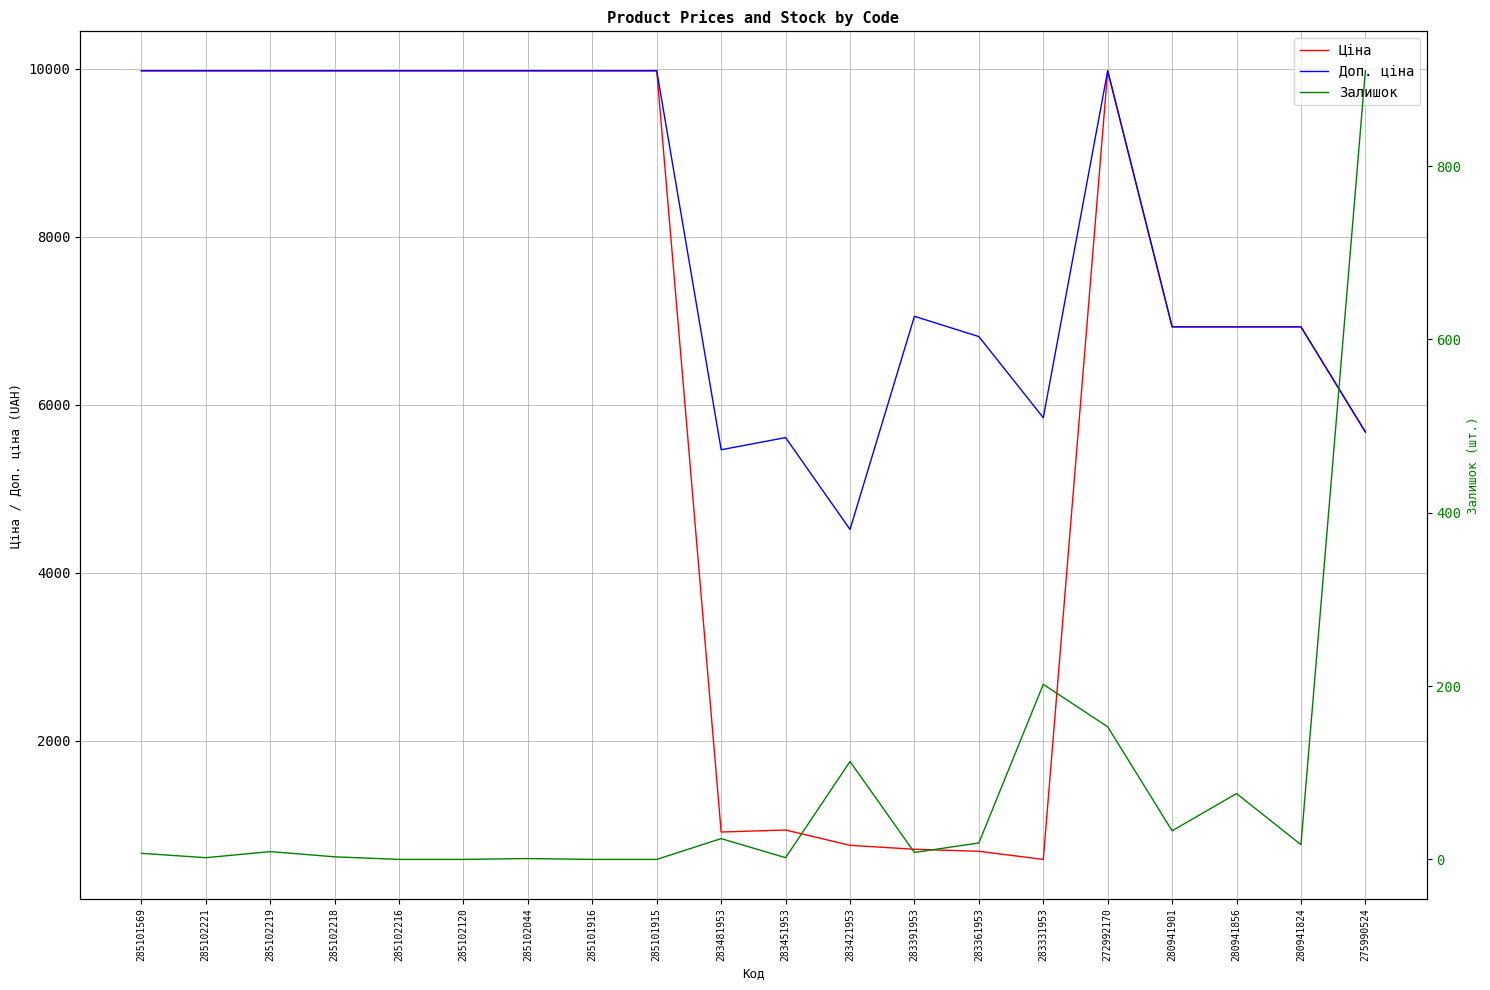

What value does the Залишок series have at 283451953?

2.0